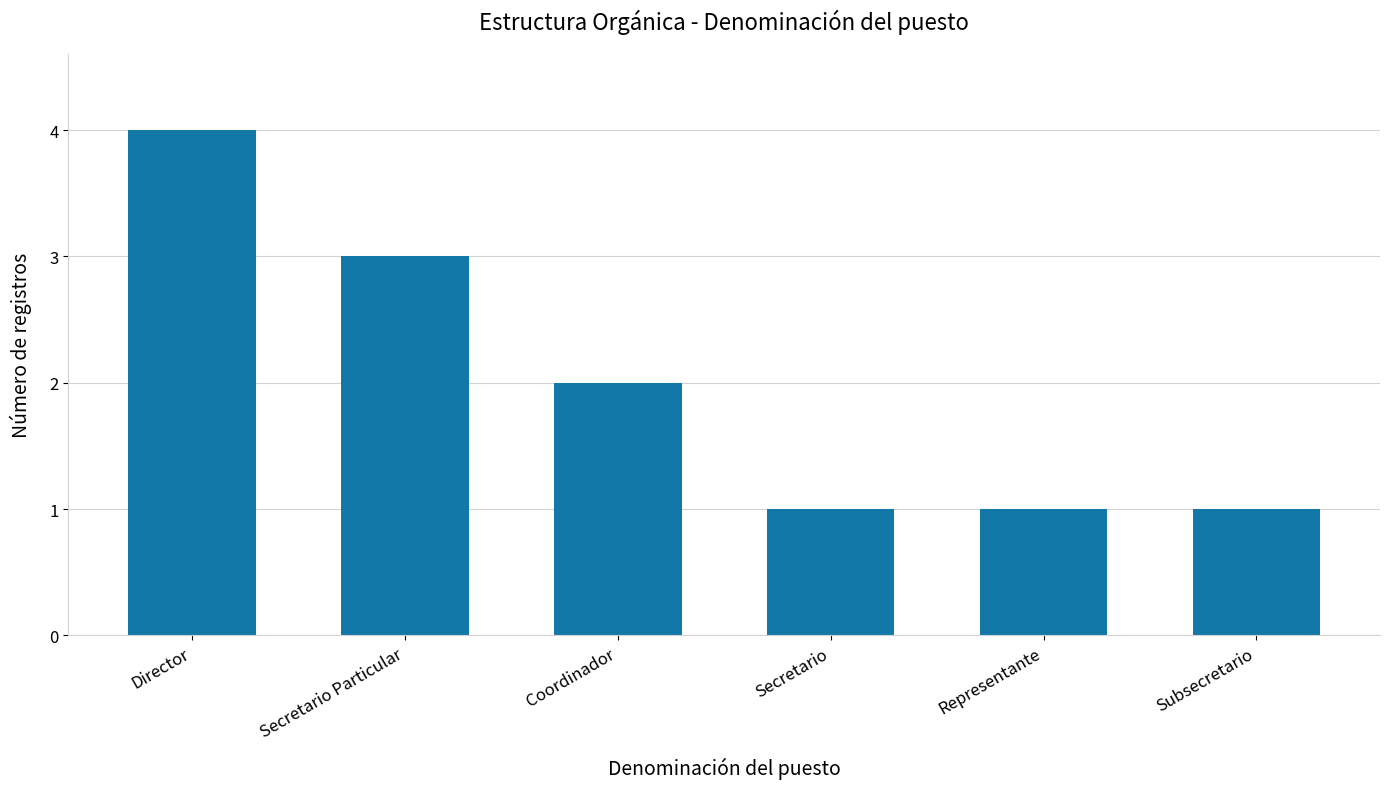

Reading left to right, extract all data points from this chart.

4	3	2	1	1	1